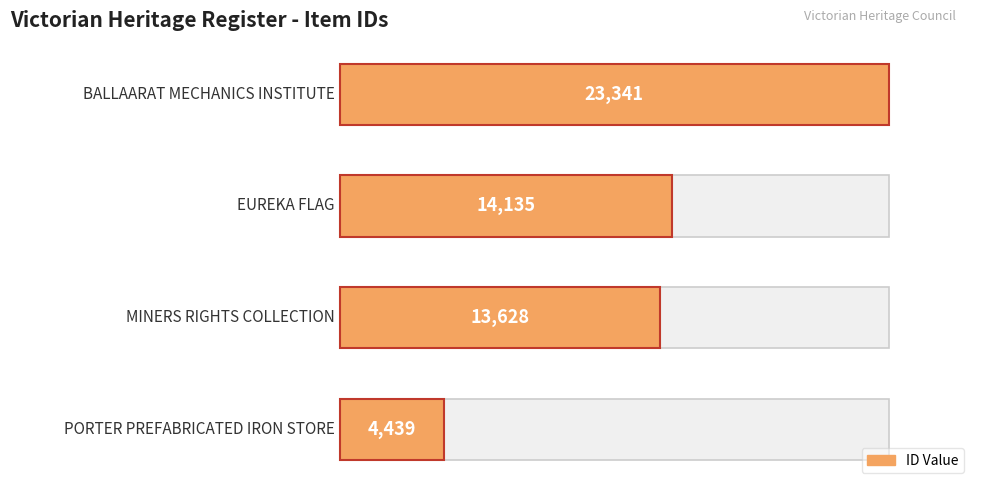

What is the sum of all values?

55543